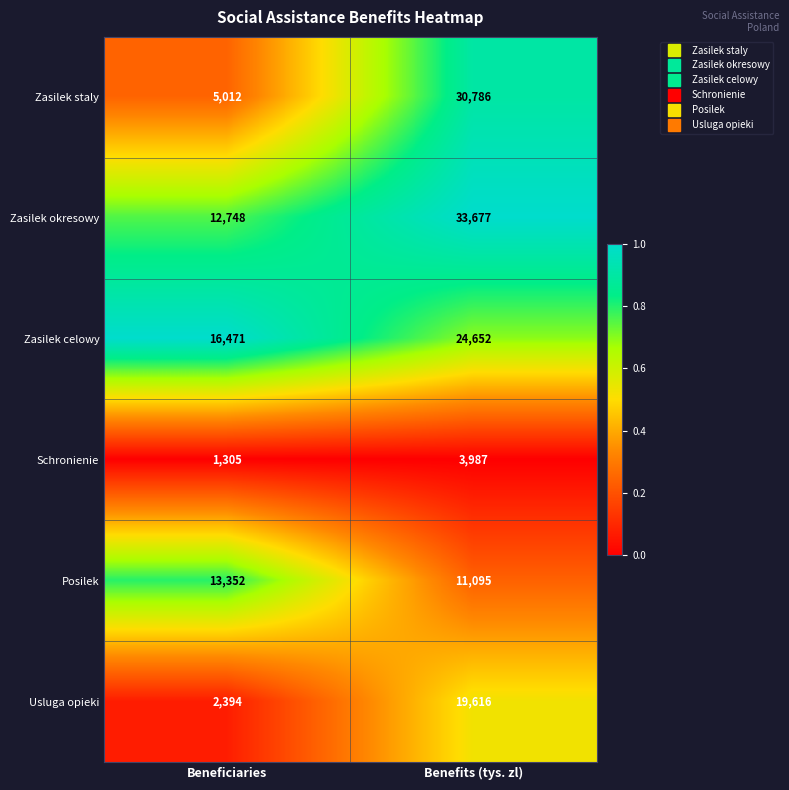

How many values in the Posilek series are below 13352?

1